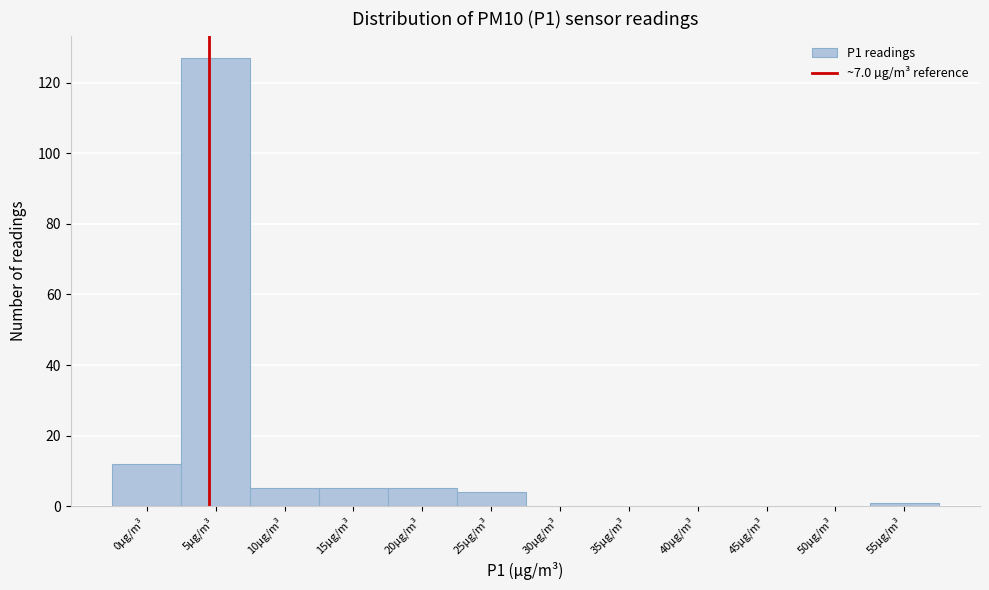

Reading left to right, extract all data points from this chart.

0µg/m³=12	5µg/m³=127	10µg/m³=5	15µg/m³=5	20µg/m³=5	25µg/m³=4	30µg/m³=0	35µg/m³=0	40µg/m³=0	45µg/m³=0	50µg/m³=0	55µg/m³=1